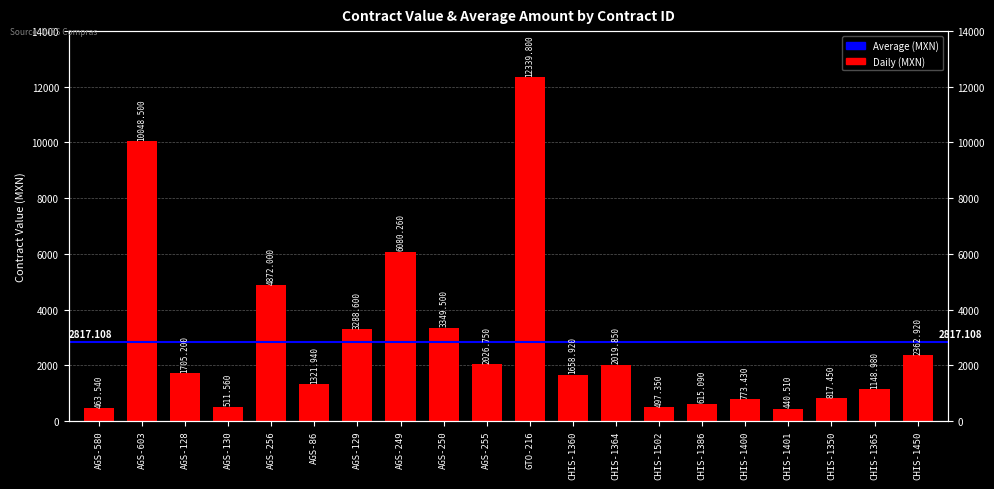

Where is the data nearest to the value 6390?

AGS-249